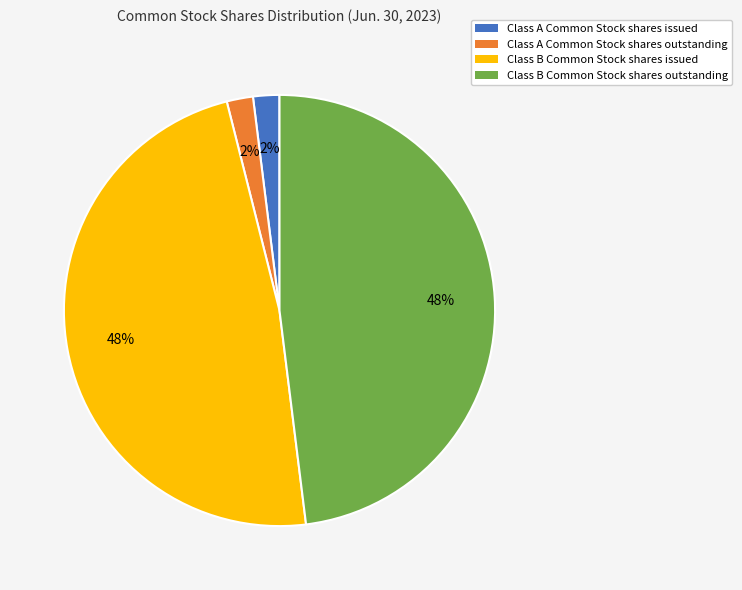

Does any single category account for the majority?

No